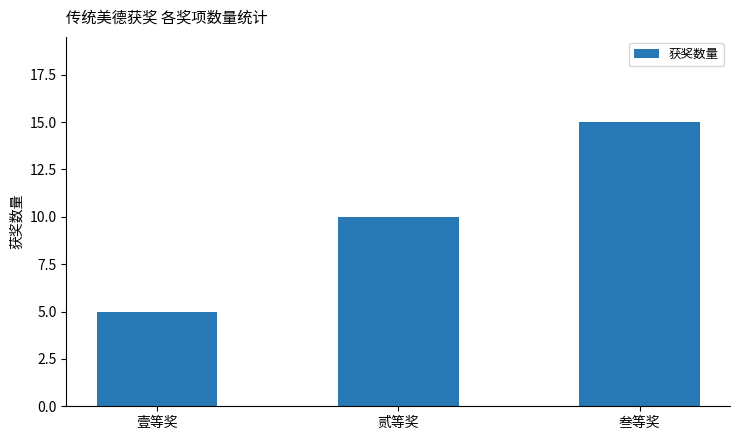

At which category does the chart reach its minimum across all series?

壹等奖